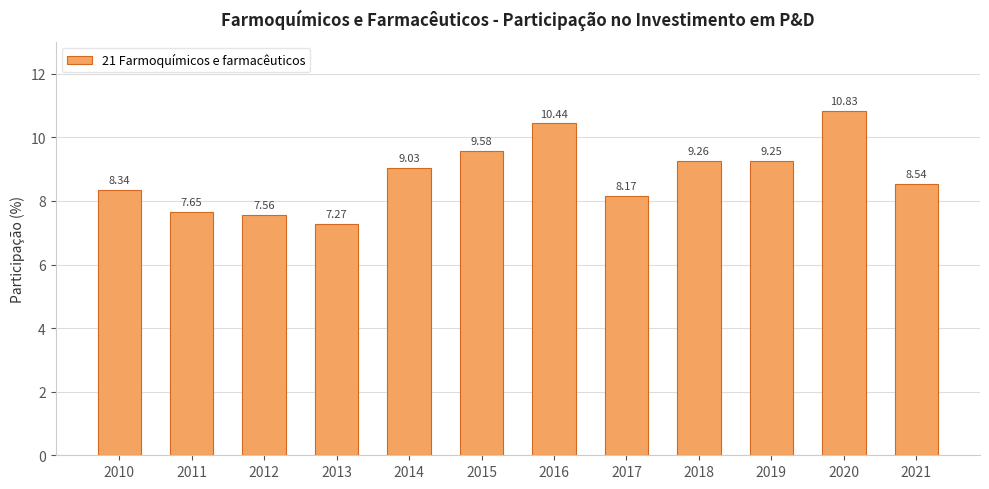

Is it true that the value at 2016 is 2.6?

False